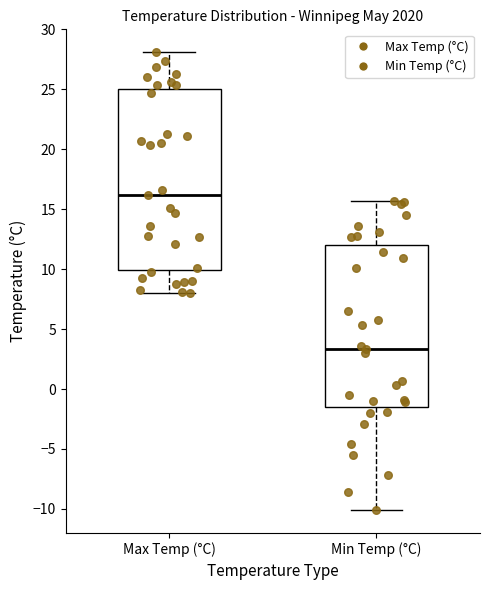

Reading left to right, transcribe this box plot: for each box, give where its median line is, the range the box spans, and where its two whiskers end, as read against the y-axis. The values are not printed on the chart, so give them approximately, as read against the axis.

Max Temp (°C): median 16.0, box 10.0 to 25.0, whiskers 8.0 to 28.0
Min Temp (°C): median 3.5, box -1.5 to 12.0, whiskers -10.0 to 15.5